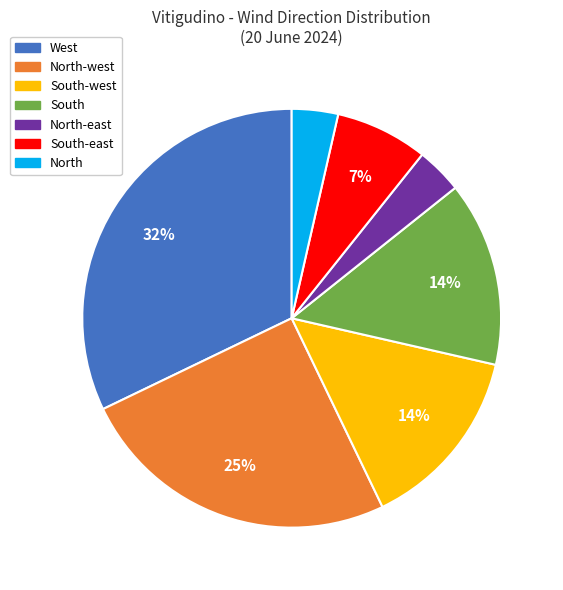

How many segments does this pie chart have?

7